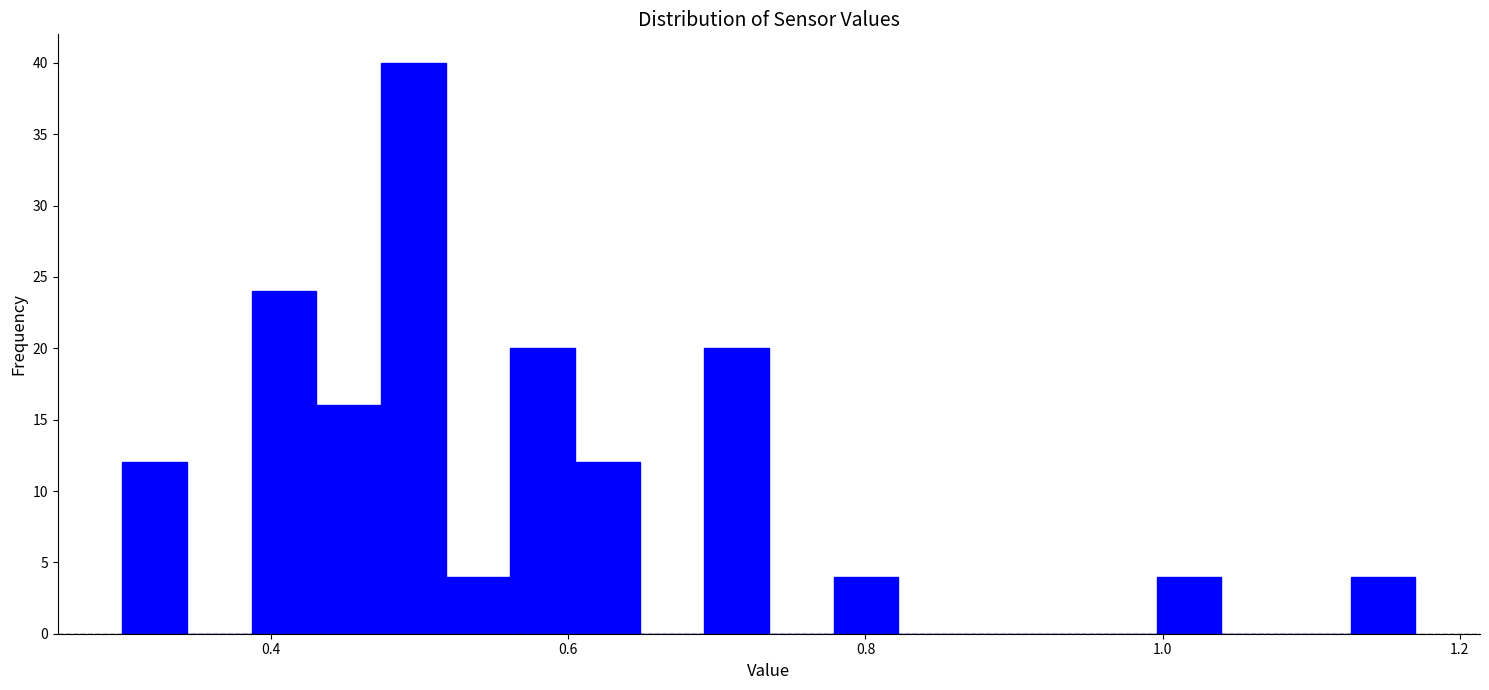

Around what value on the x-axis is the tallest bar? Give the approximate position of its centre, as read against the axis.

0.50